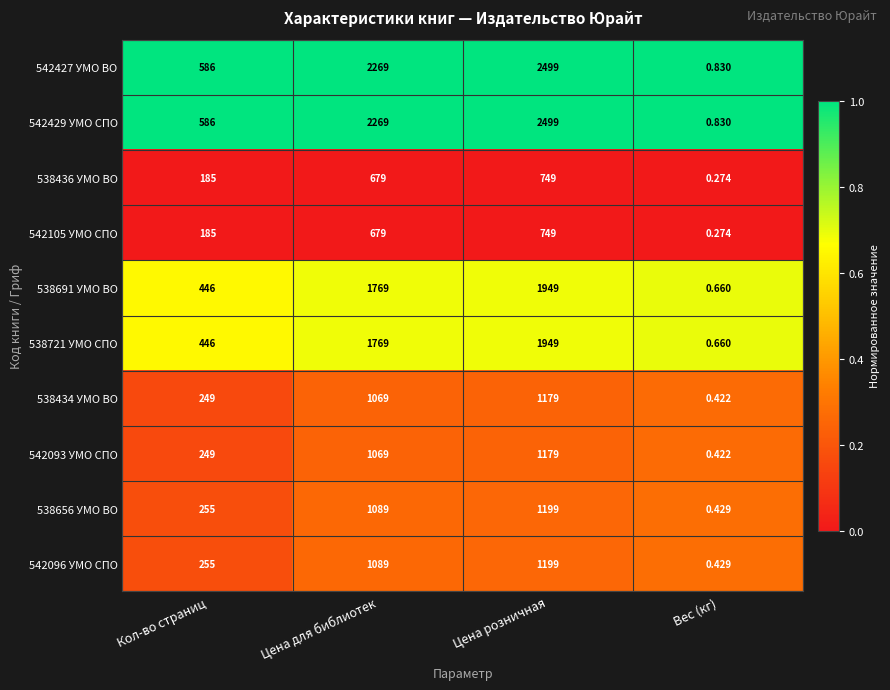

List the labels in order of 542427 УМО ВО value, smallest first.

Вес (кг), Кол-во страниц, Цена для библиотек, Цена розничная